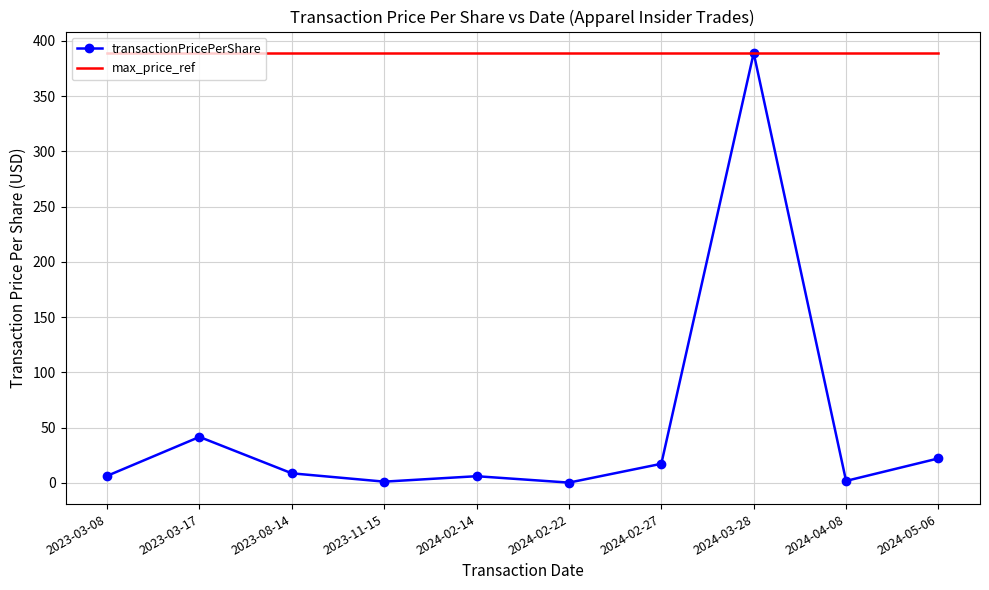

What is the maximum value shown in the chart?

389.1